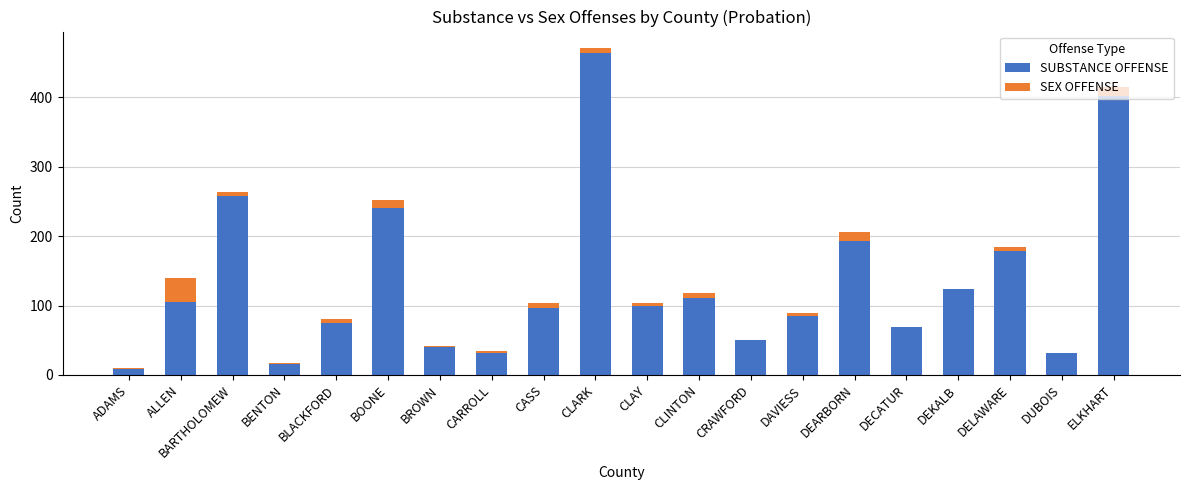

What are all the series names shown in the legend?

SUBSTANCE OFFENSE, SEX OFFENSE